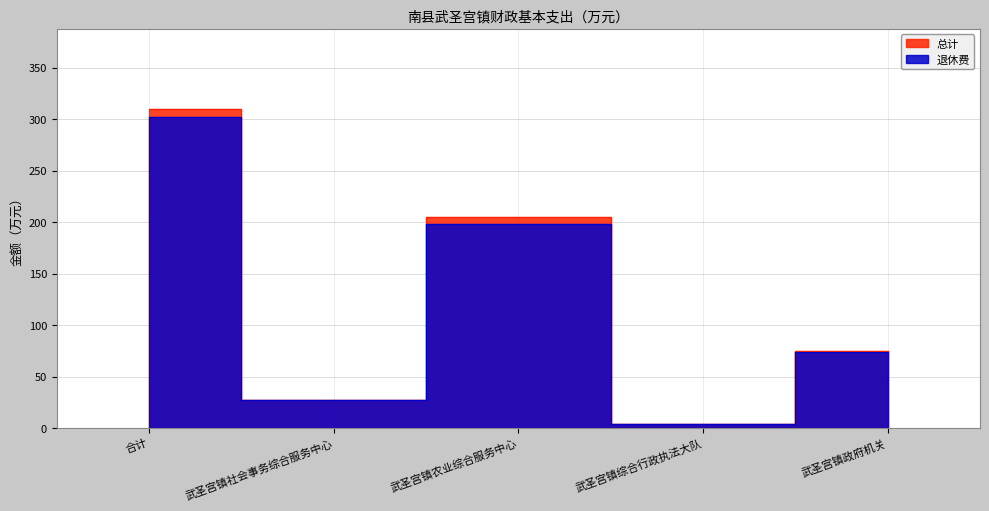

Rank the series at 武圣宫镇农业综合服务中心 from lowest to highest value.

退休费, 总计